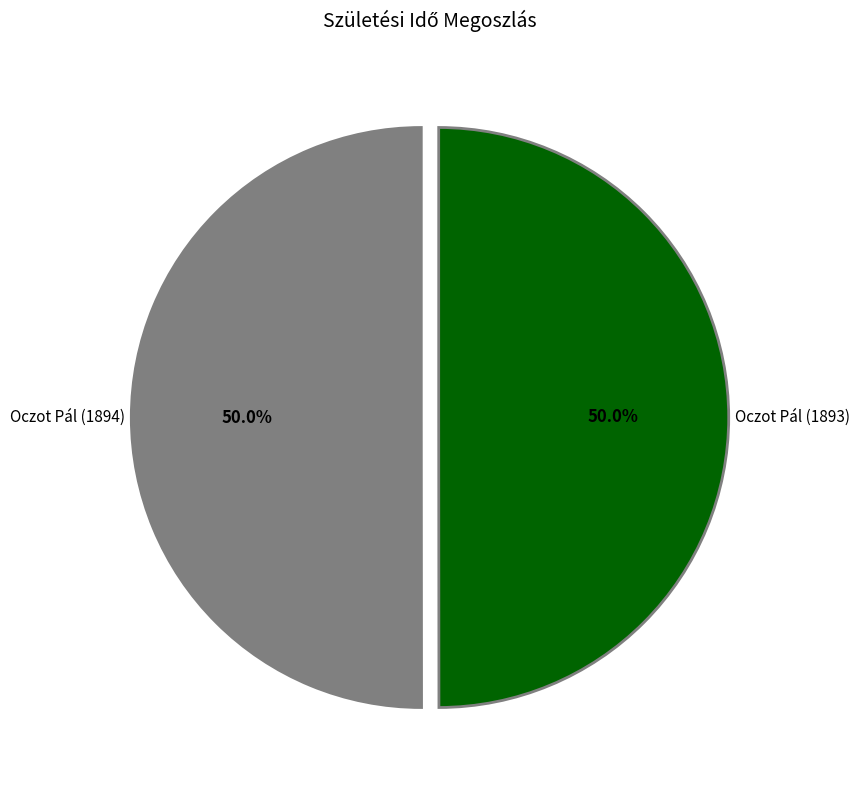

What is the ratio of the value at Oczot Pál (1894) to the value at Oczot Pál (1893)?

1.0